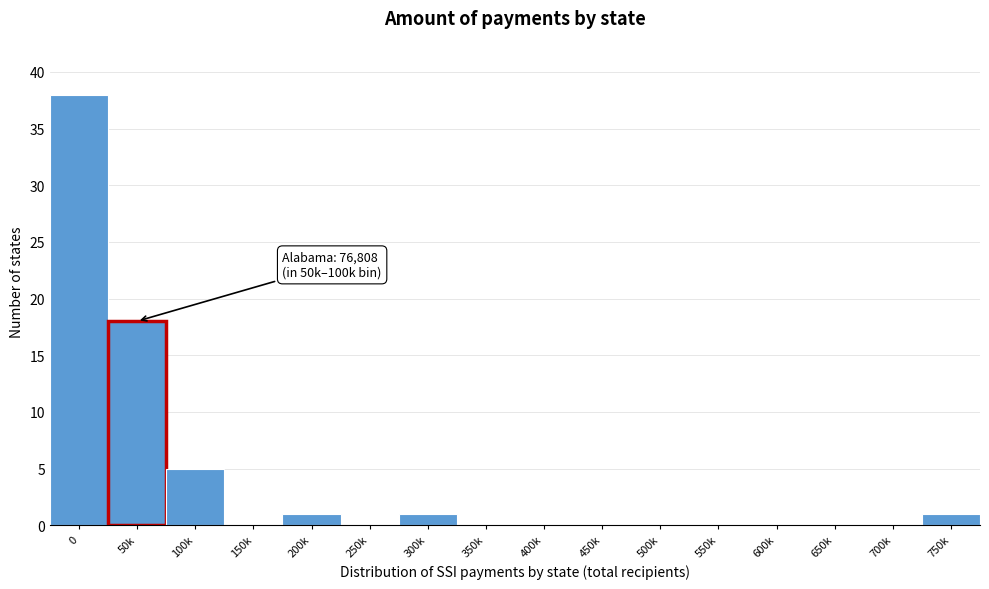

Reading left to right, what are all the values shown in this chart?

0=38	50k=18	100k=5	150k=0	200k=1	250k=0	300k=1	350k=0	400k=0	450k=0	500k=0	550k=0	600k=0	650k=0	700k=0	750k=1